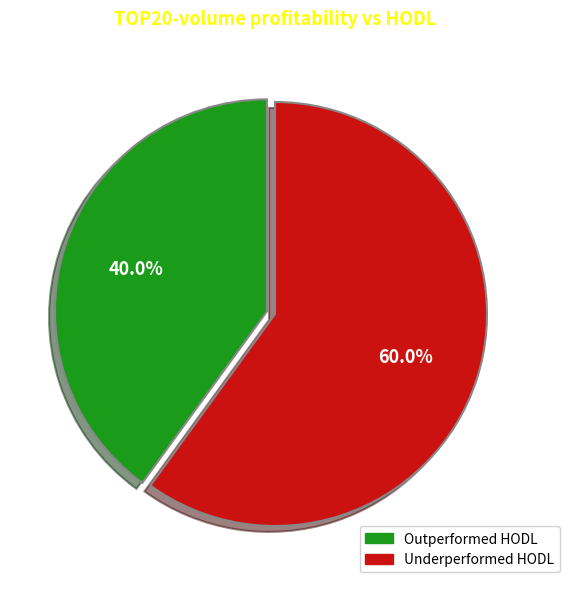

Which category has the smallest portion of the pie?

Outperformed HODL